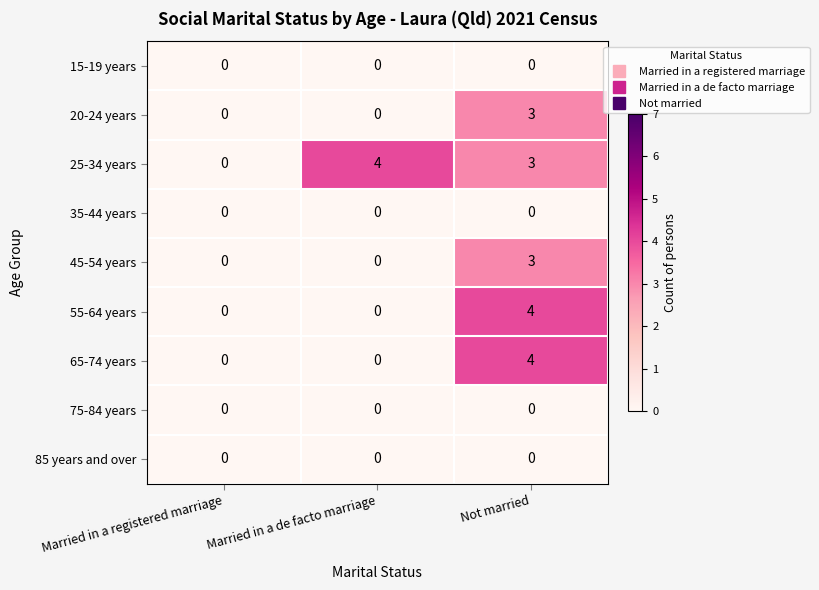

How many 25-34 years values are between 0 and 4?

3